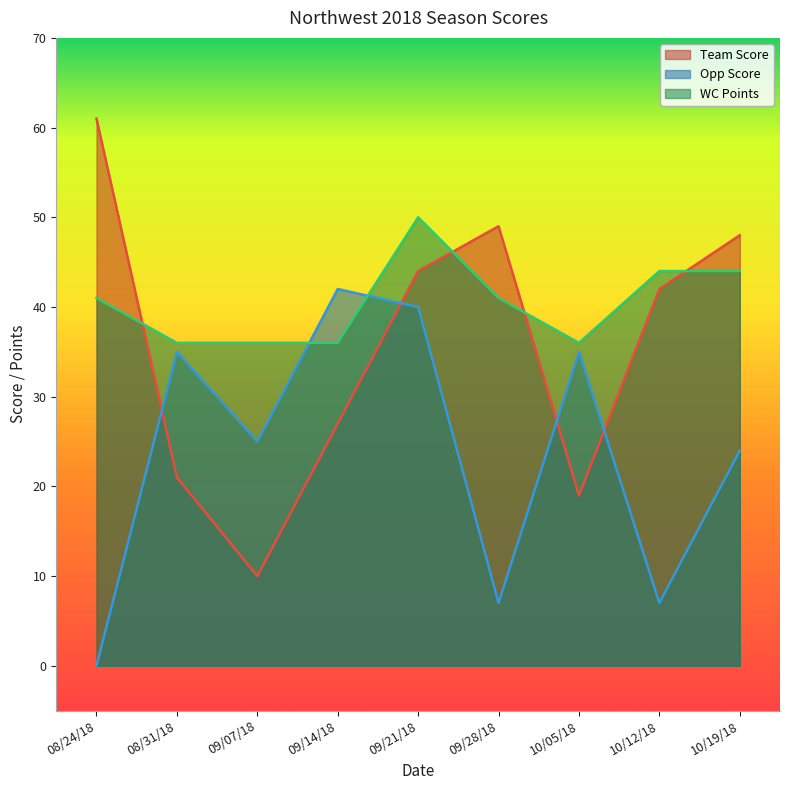

Where is the first local minimum for WC Points?

10/05/18